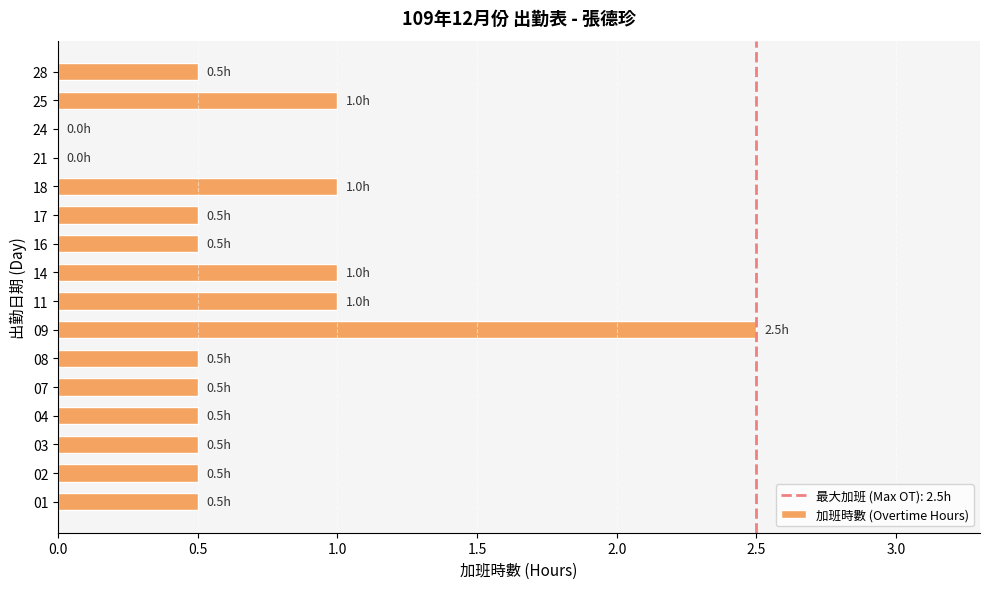

Which has a higher value, 03 or 21?

03